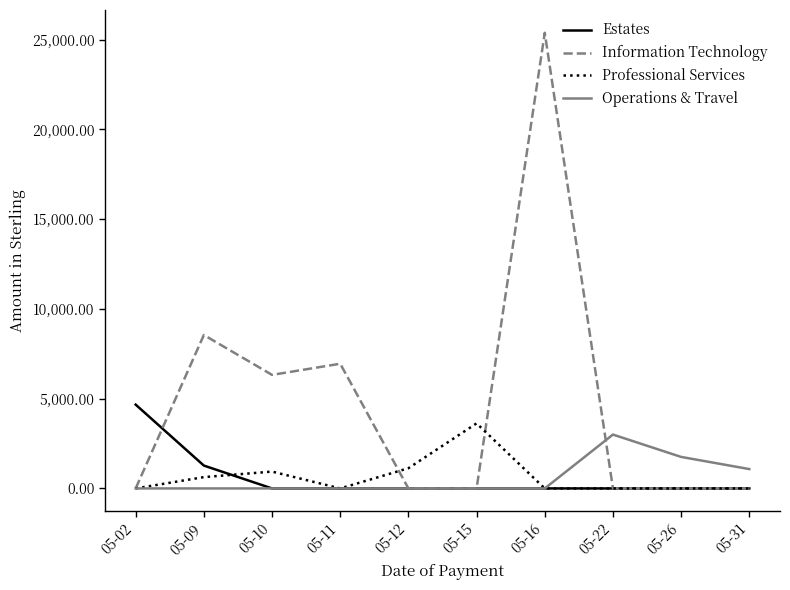

Reading right to left, list all the values displayed in this chart.

Estates: 05-31=0.0	05-26=0.0	05-22=0.0	05-16=0.0	05-15=0.0	05-12=0.0	05-11=0.0	05-10=0.0	05-09=1273.2	05-02=4667.5
Information Technology: 05-31=0.0	05-26=0.0	05-22=0.0	05-16=25380.0	05-15=0.0	05-12=0.0	05-11=6945.6	05-10=6324.8	05-09=8546.4	05-02=0.0
Professional Services: 05-31=0.0	05-26=0.0	05-22=0.0	05-16=0.0	05-15=3625.0	05-12=1125.7	05-11=0.0	05-10=938.1	05-09=630.0	05-02=0.0
Operations & Travel: 05-31=1077.4	05-26=1755.0	05-22=3000.0	05-16=0.0	05-15=0.0	05-12=0.0	05-11=0.0	05-10=0.0	05-09=0.0	05-02=0.0